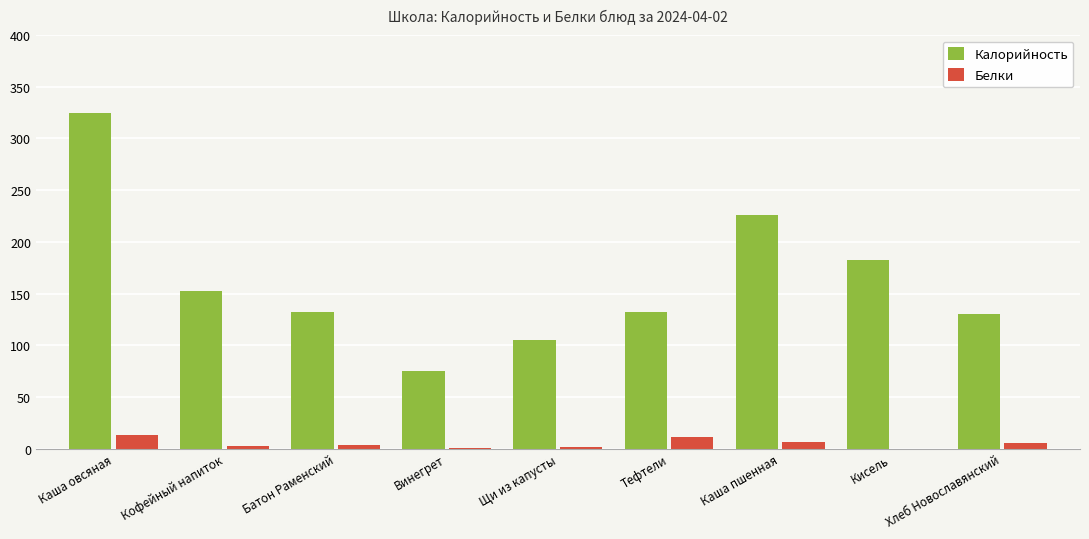

At which label does Калорийность reach its peak?

Каша овсяная